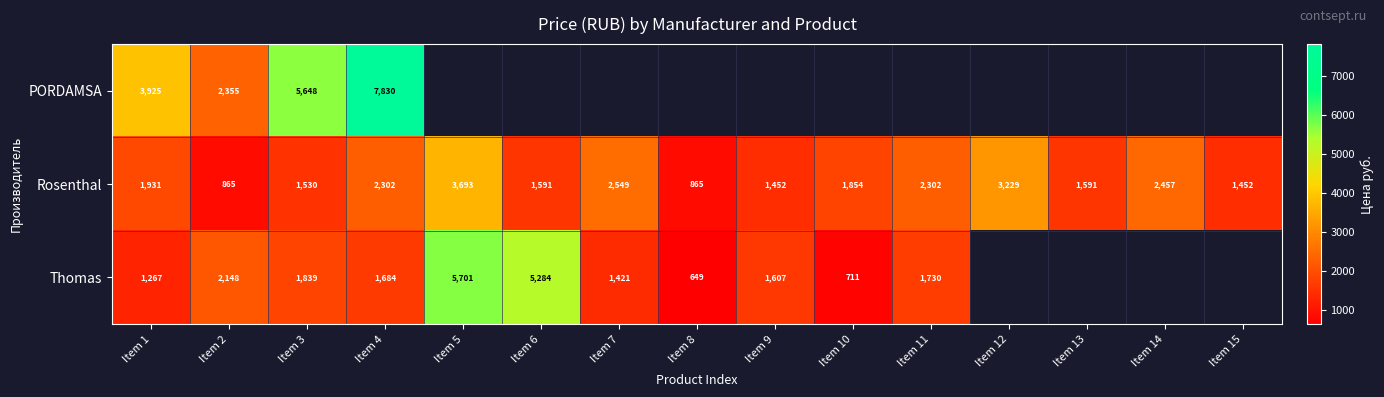

True or false: Rosenthal has a value of 865 at Item 2.

True